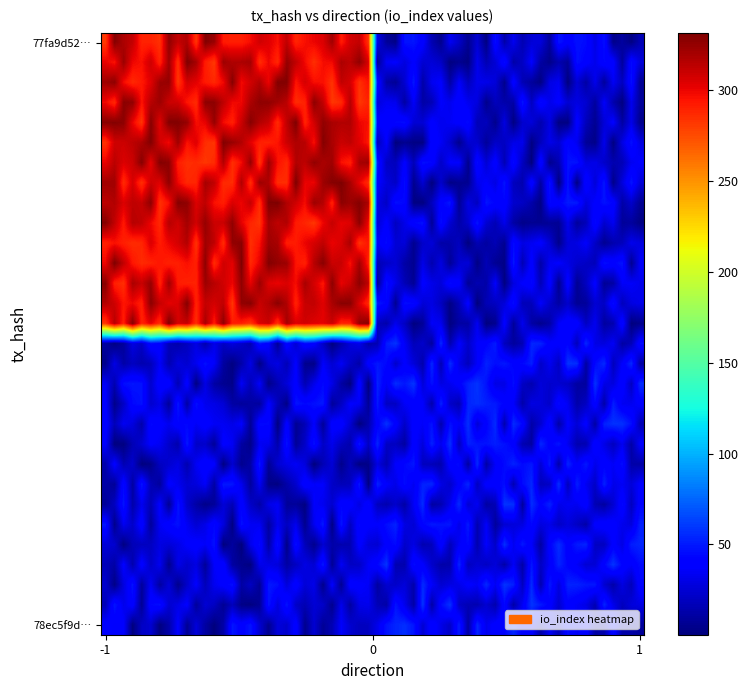

Reading left to right, transcribe all the data shown in this chart.

77fa9d52198c308cb989829f99d65ef05138840: -1.0	282.0	0.0
78ec5f9d5cde5484763e73f88cfb1504094bbea: 1.0	9.0	0.0